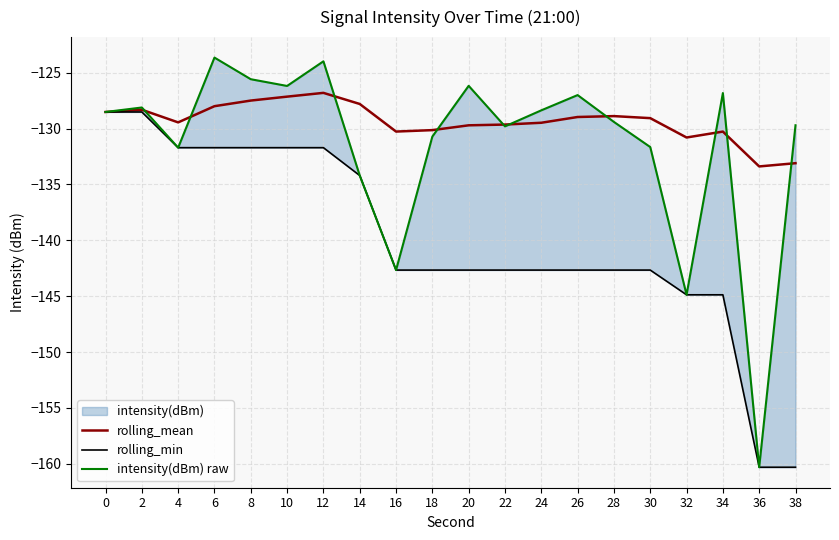

What is the lowest value of the rolling_mean series?

-133.4